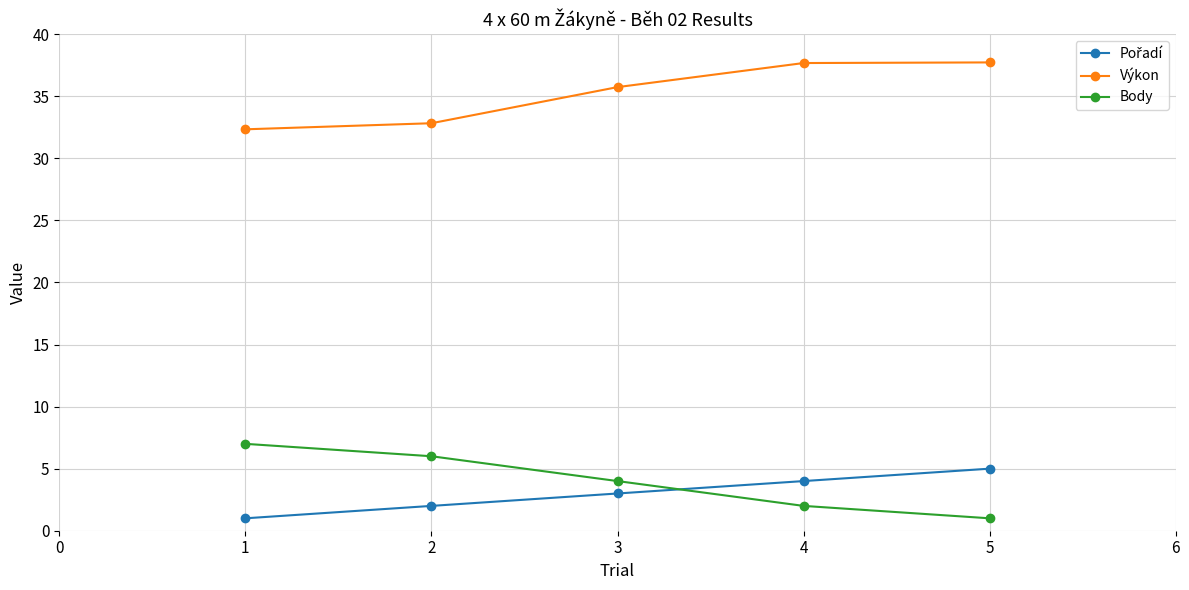

True or false: Výkon has a value of 24.7 at 5.

False